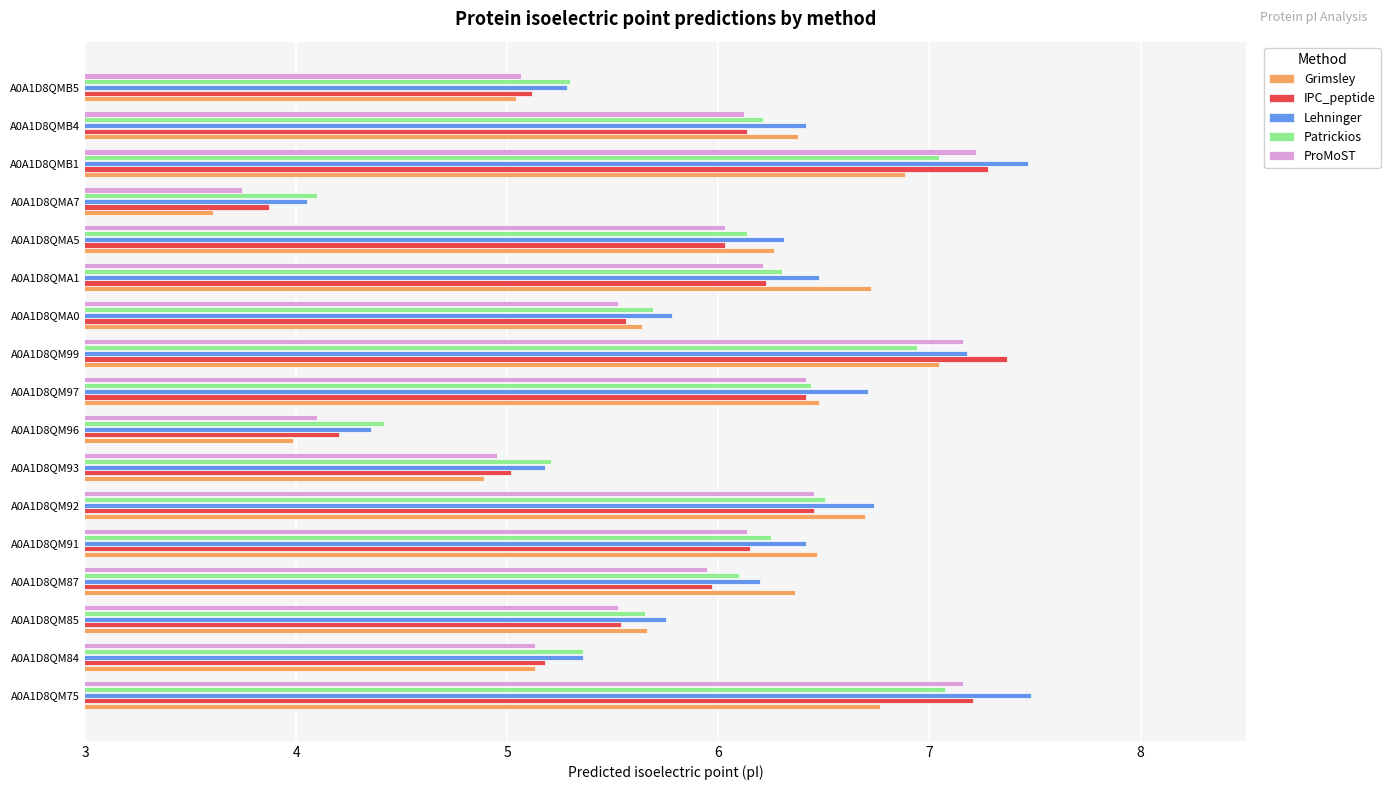

At how many categories does at least one series exceed 4?

17